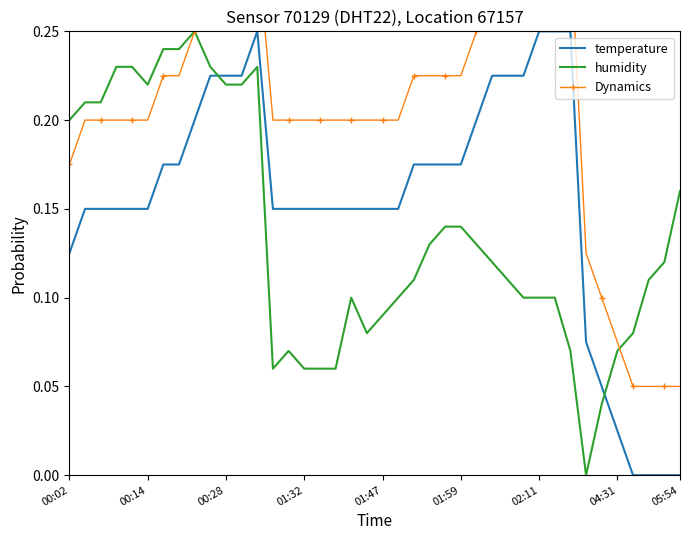

Reading left to right, list all the values displayed in this chart.

temperature: 0.1	0.1	0.1	0.1	0.1	0.1	0.2	0.2	0.2	0.2	0.2	0.2	0.2	0.1	0.1	0.1	0.1	0.1	0.1	0.1	0.1	0.1	0.2	0.2	0.2	0.2	0.2	0.2	0.2	0.2	0.2	0.2	0.2	0.1	0.0	0.0	0.0	0.0	0.0	0.0
humidity: 0.2	0.2	0.2	0.2	0.2	0.2	0.2	0.2	0.2	0.2	0.2	0.2	0.2	0.1	0.1	0.1	0.1	0.1	0.1	0.1	0.1	0.1	0.1	0.1	0.1	0.1	0.1	0.1	0.1	0.1	0.1	0.1	0.1	0.0	0.0	0.1	0.1	0.1	0.1	0.2
Dynamics: 0.2	0.2	0.2	0.2	0.2	0.2	0.2	0.2	0.3	0.3	0.3	0.3	0.3	0.2	0.2	0.2	0.2	0.2	0.2	0.2	0.2	0.2	0.2	0.2	0.2	0.2	0.3	0.3	0.3	0.3	0.3	0.3	0.3	0.1	0.1	0.1	0.1	0.1	0.1	0.1